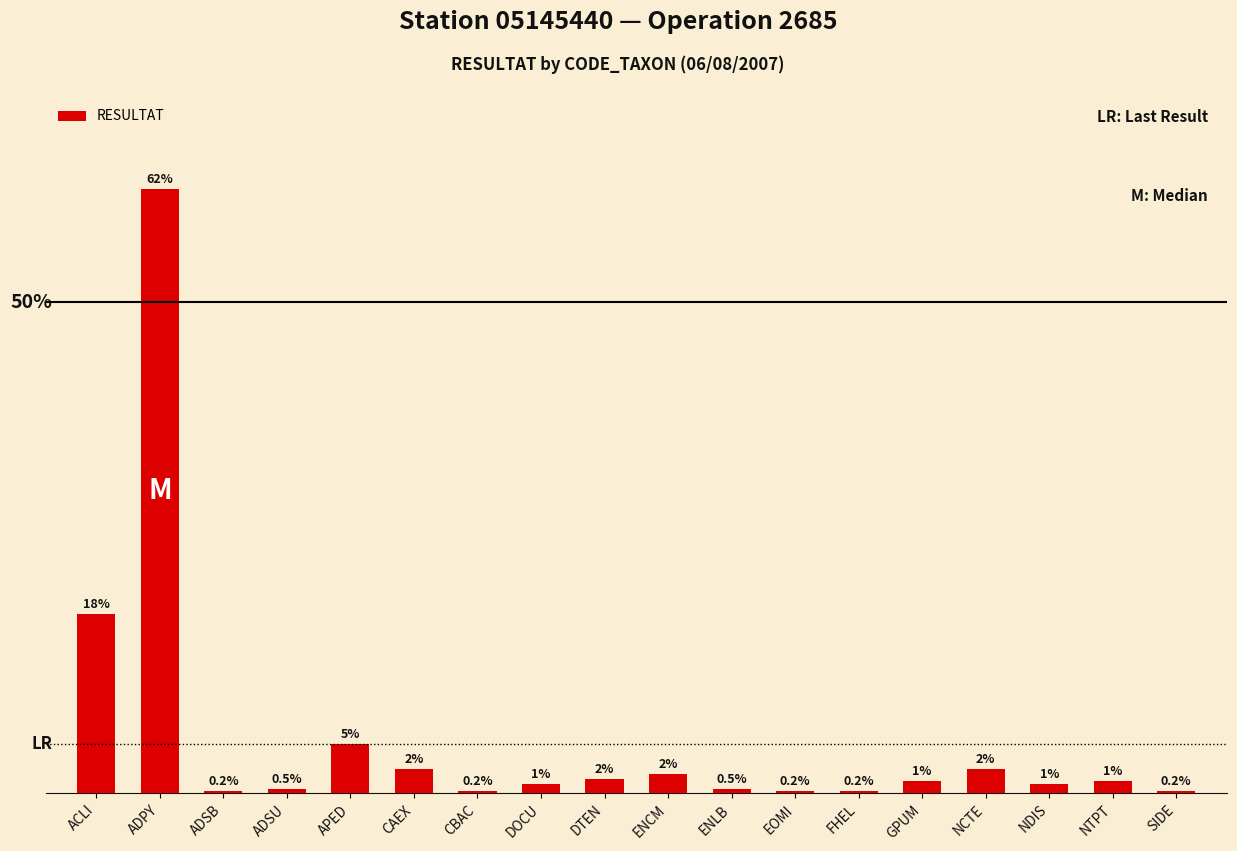

What is the label of the 6th bar from the right?

FHEL